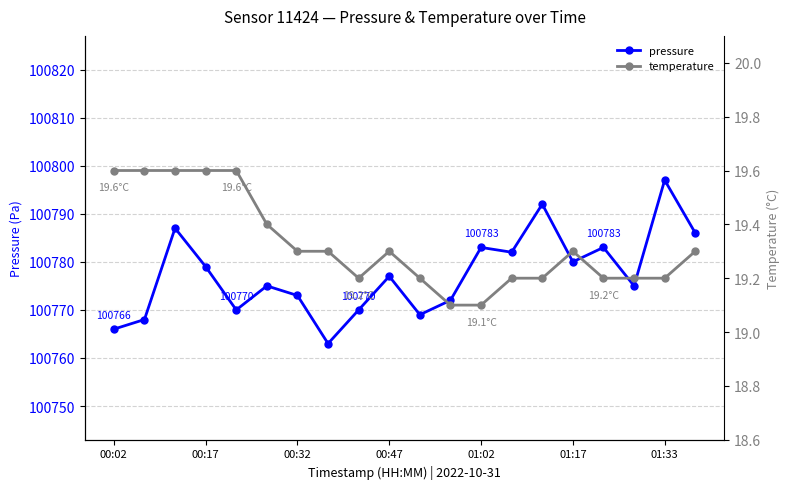

What is the highest value of the pressure series?

100797